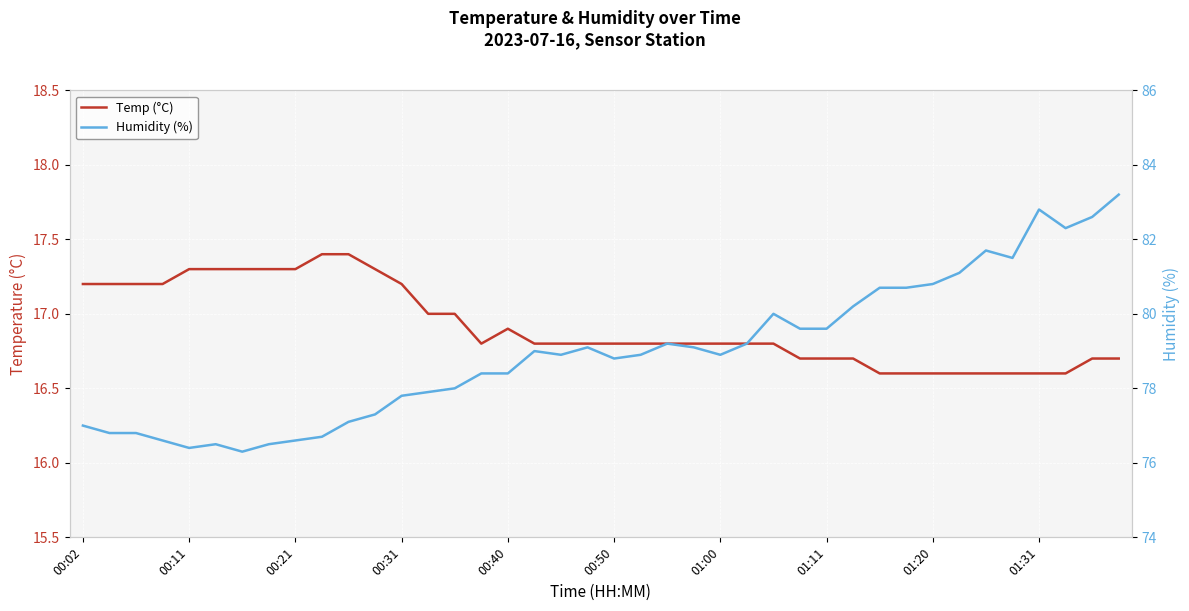

True or false: Humidity (%) and Temp (°C) cross at least once.

False